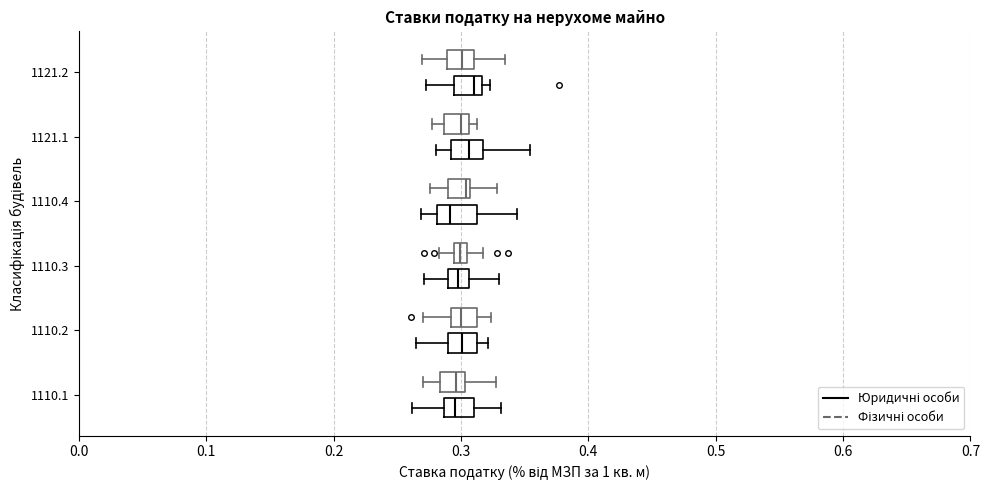

Where does the median line of the box for 1121.1 (Юридичні особи) sit on the x-axis? The values are not printed on the chart, so give them approximately, as read against the axis.

0.31